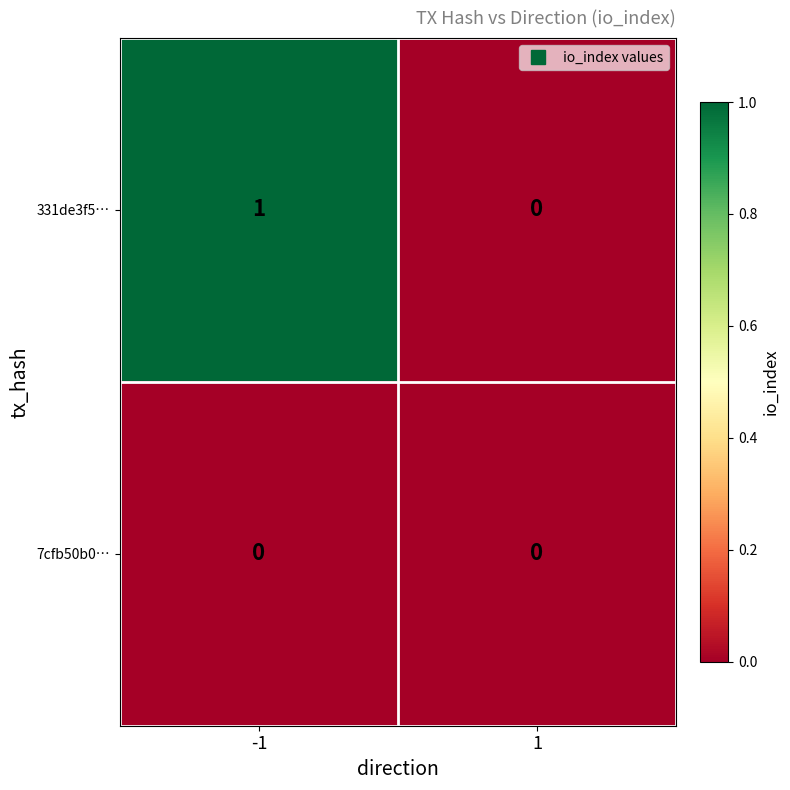

Reading right to left, list all the values displayed in this chart.

331de3f5…: 1=0	-1=1
7cfb50b0…: 1=0	-1=0